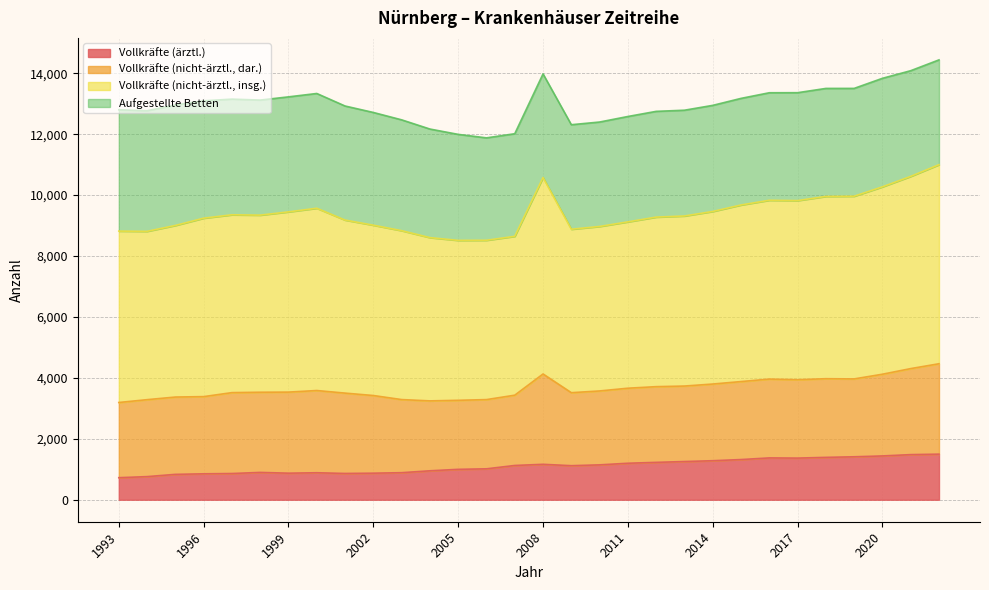

What is the highest value of the Vollkräfte (ärztl.) series?

1497